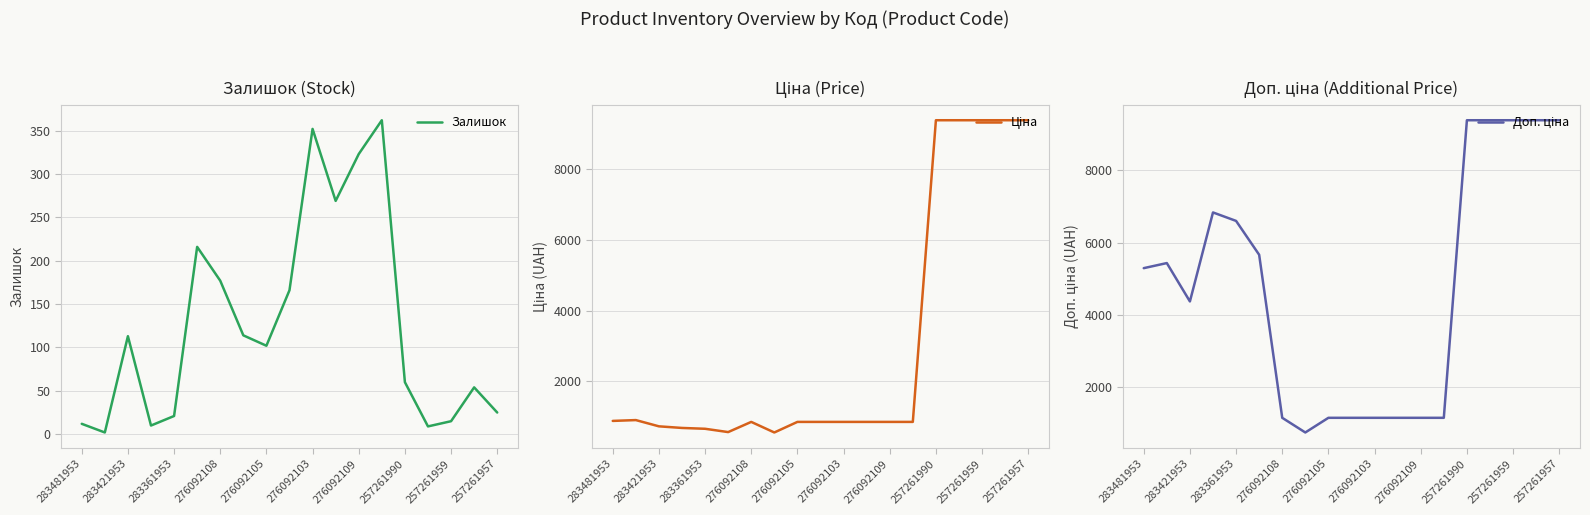

Reading left to right, what are all the values shown in this chart?

Залишок: 12.0	2.0	113.0	10.0	21.0	216.0	177.0	114.0	102.0	166.0	352.0	269.0	323.0	362.0	60.0	9.0	15.0	54.0	25.0
Ціна: 882.1	905.5	728.8	683.2	659.8	566.2	854.0	555.1	854.0	854.0	854.0	854.0	854.0	854.0	9379.3	9379.3	9379.3	9379.3	9379.3
Доп. ціна: 5292.4	5432.8	4372.9	6831.9	6597.9	5662.1	1157.3	752.0	1157.3	1157.3	1157.3	1157.3	1157.3	1157.3	9379.3	9379.3	9379.3	9379.3	9379.3